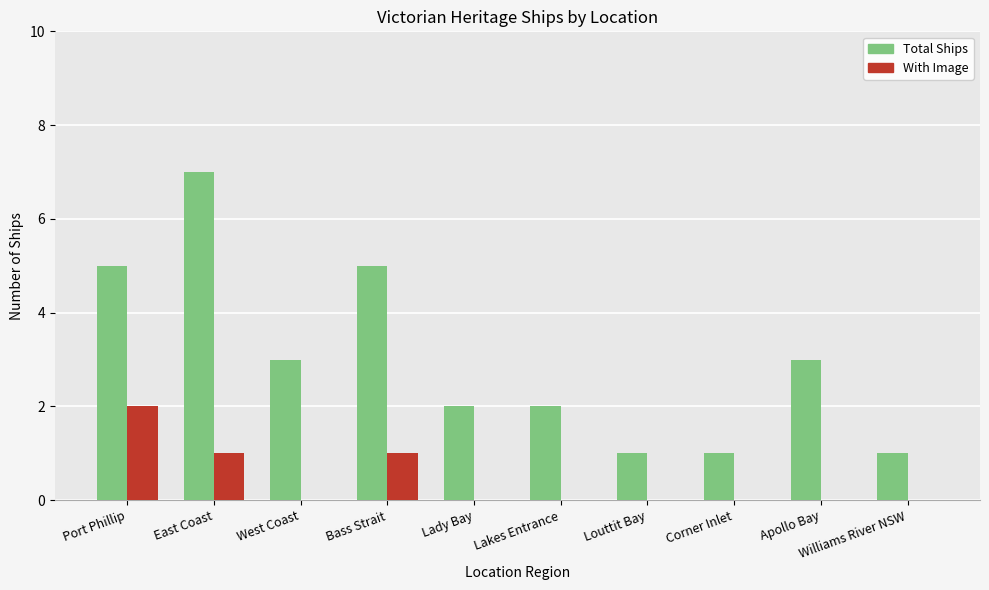

Read the Total Ships value at Port Phillip.

5